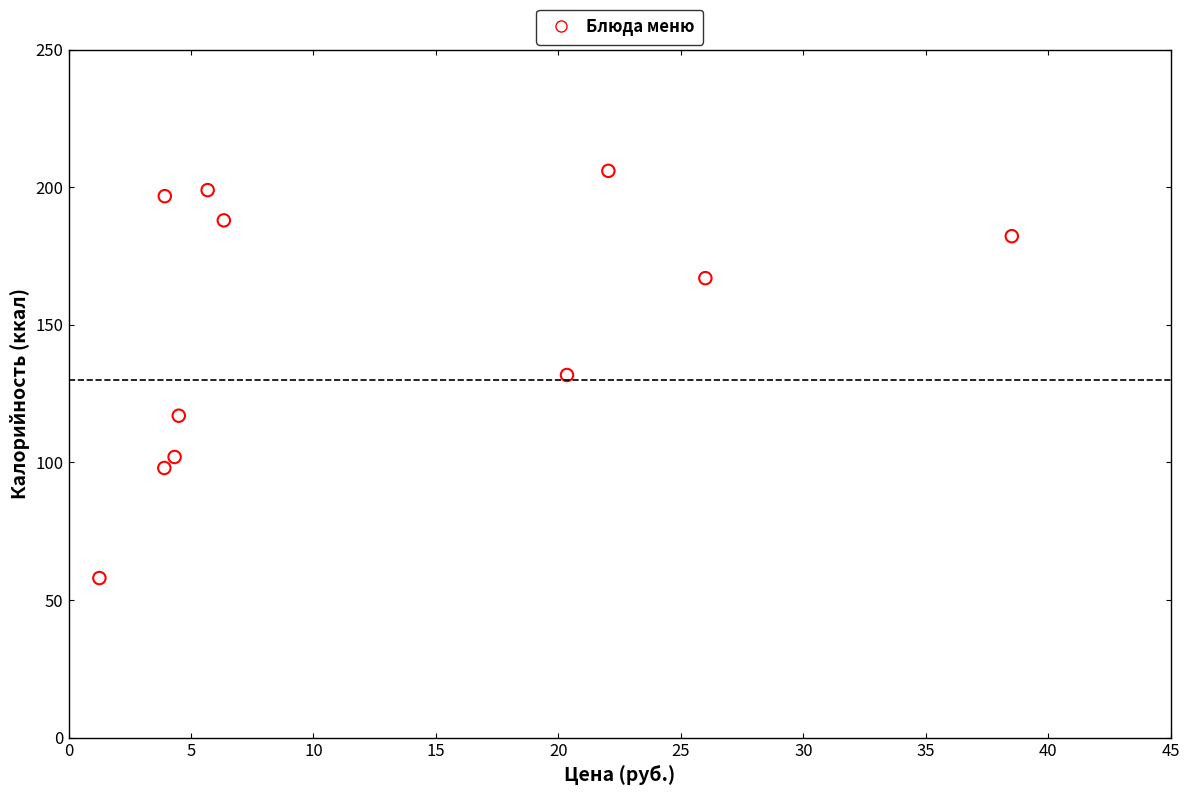

What is the average X value?

12.4